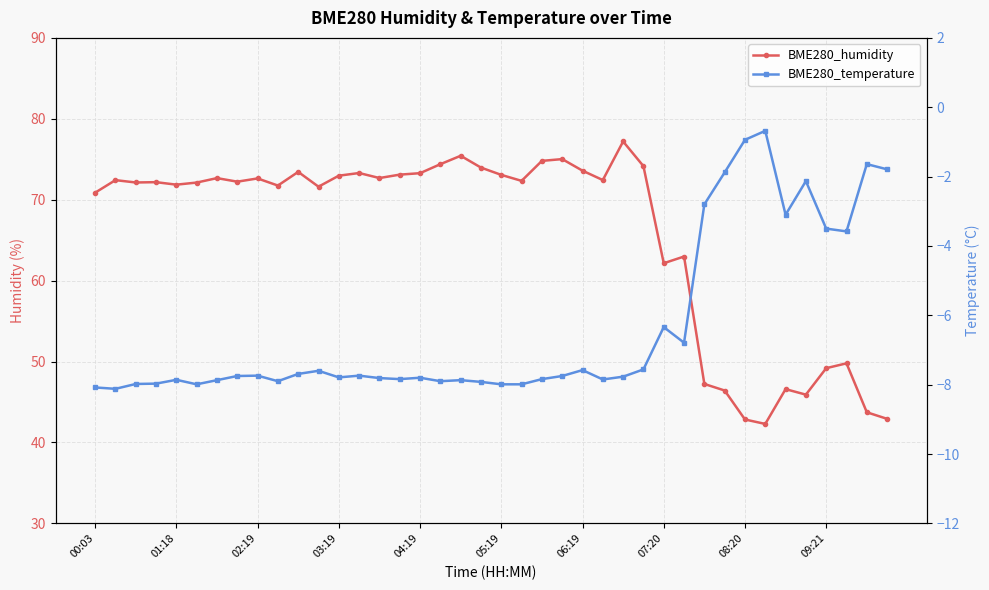

How many interior local peaks does the BME280_humidity series have?

12